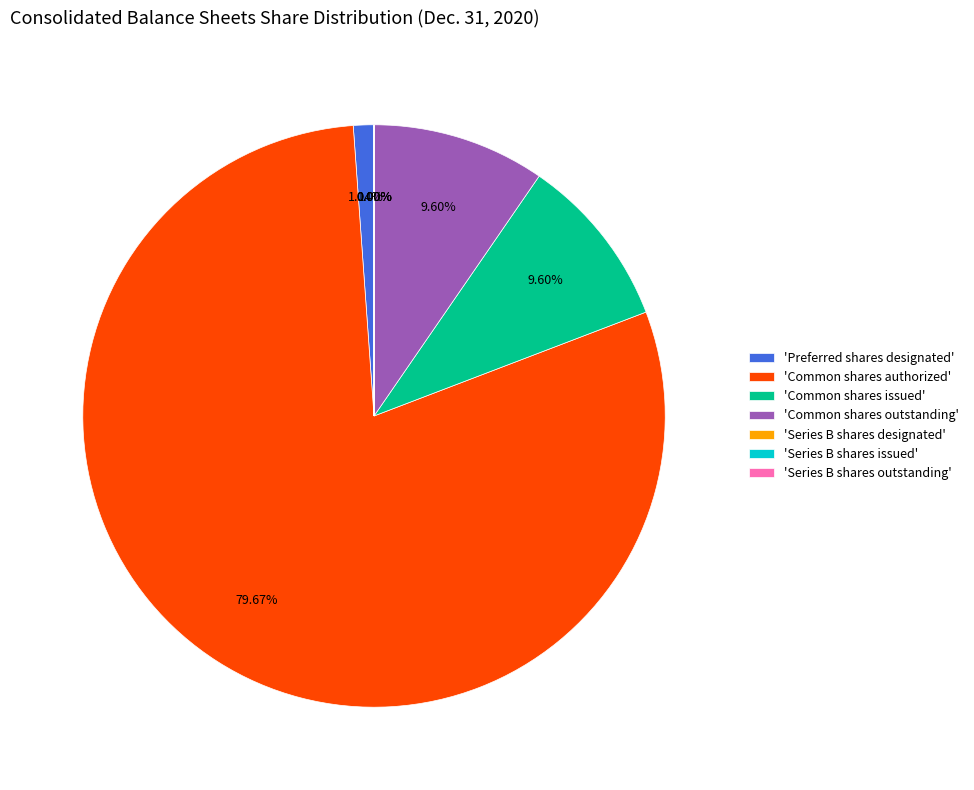

What is the largest slice in the pie chart?

'Common shares authorized'